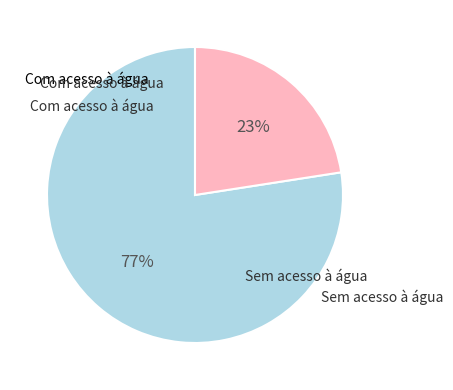

Does any single category account for the majority?

Yes